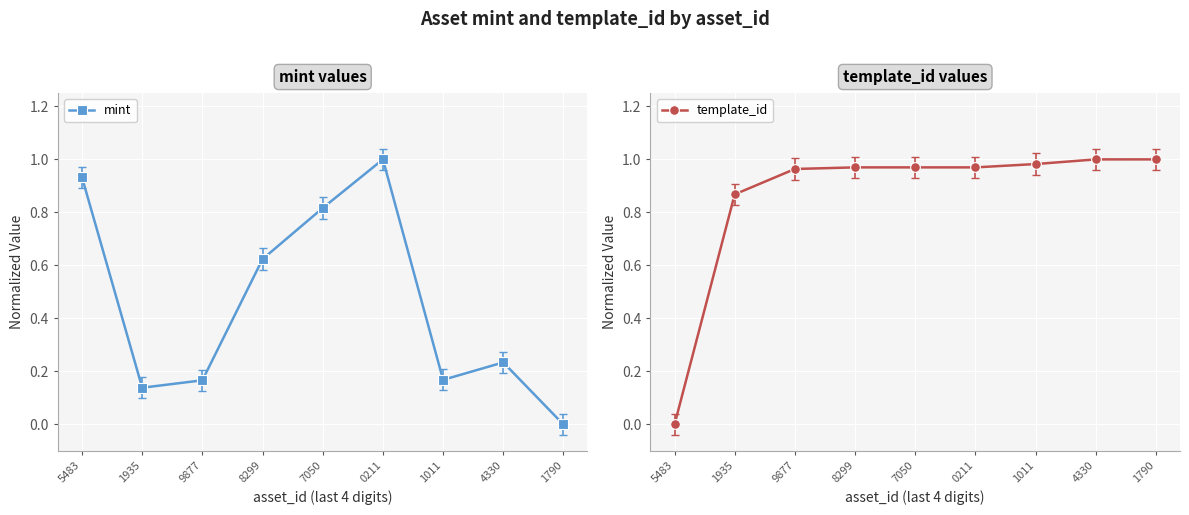

True or false: template_id has a value of 0.4 at 1935.

False